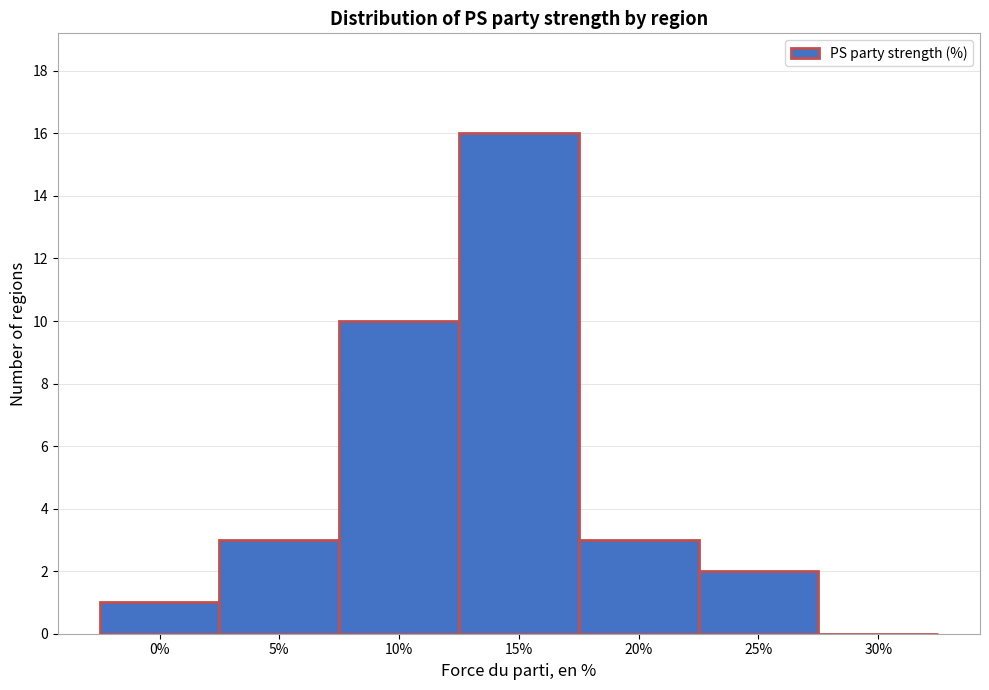

Reading right to left, extract all data points from this chart.

30%=0	25%=2	20%=3	15%=16	10%=10	5%=3	0%=1